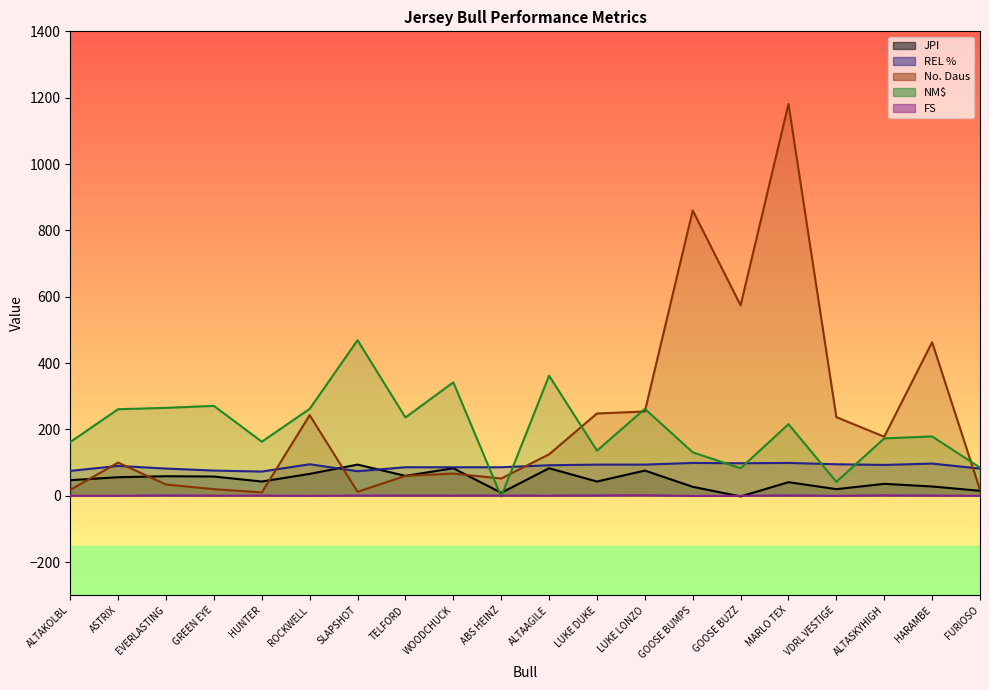

At which category does REL % reach its first local peak?

ASTRIX